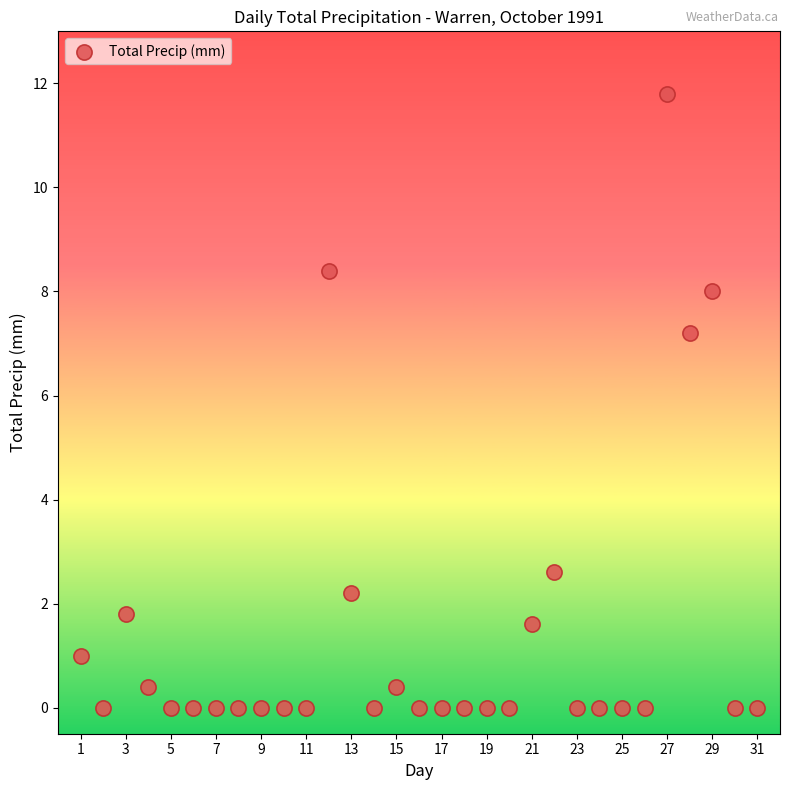

What Y value in the scatter plot is closest to 5?

7.2